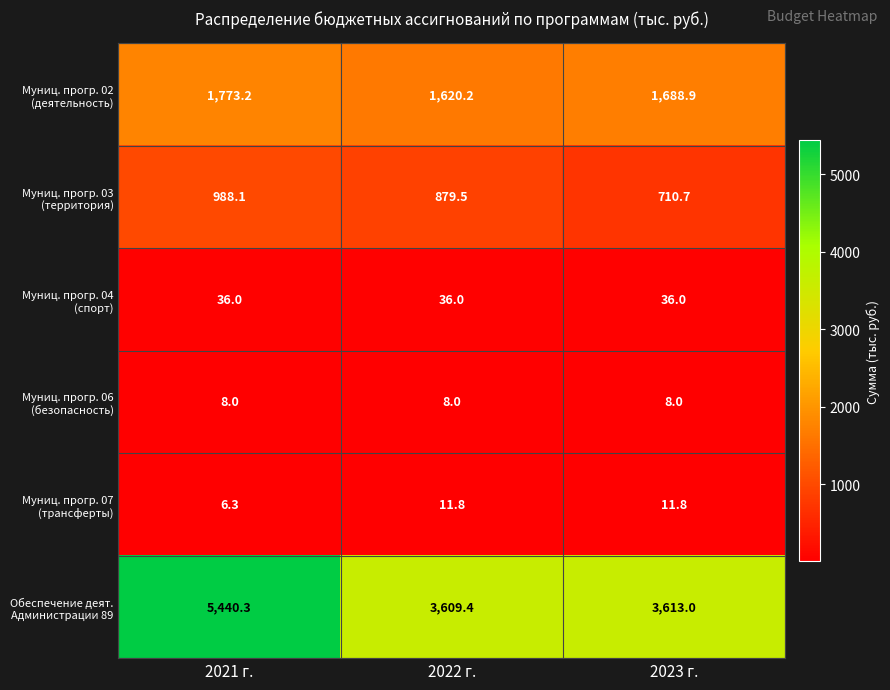

What is the difference between the highest and lowest values at 2022 г.?

3601.4